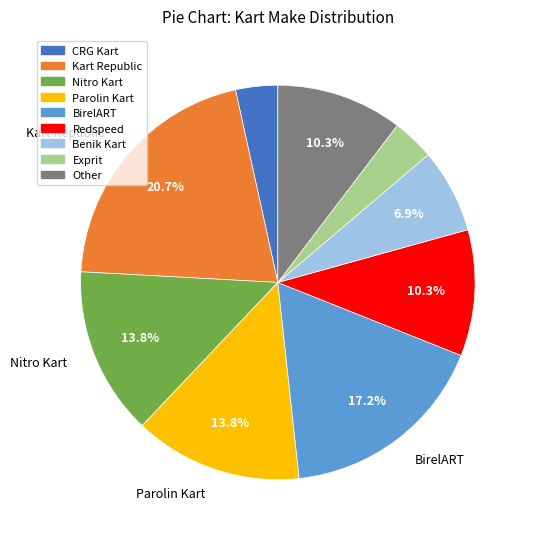

Approximately how many times larger is the value at Other compared to Redspeed?

1.0